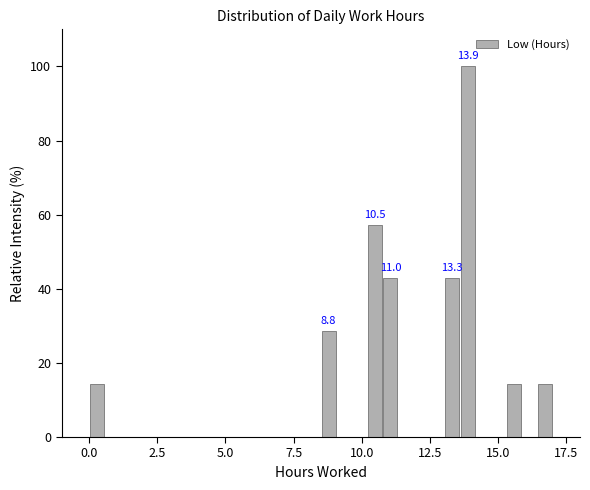

Around what value on the x-axis is the tallest bar? Give the approximate position of its centre, as read against the axis.

14.0